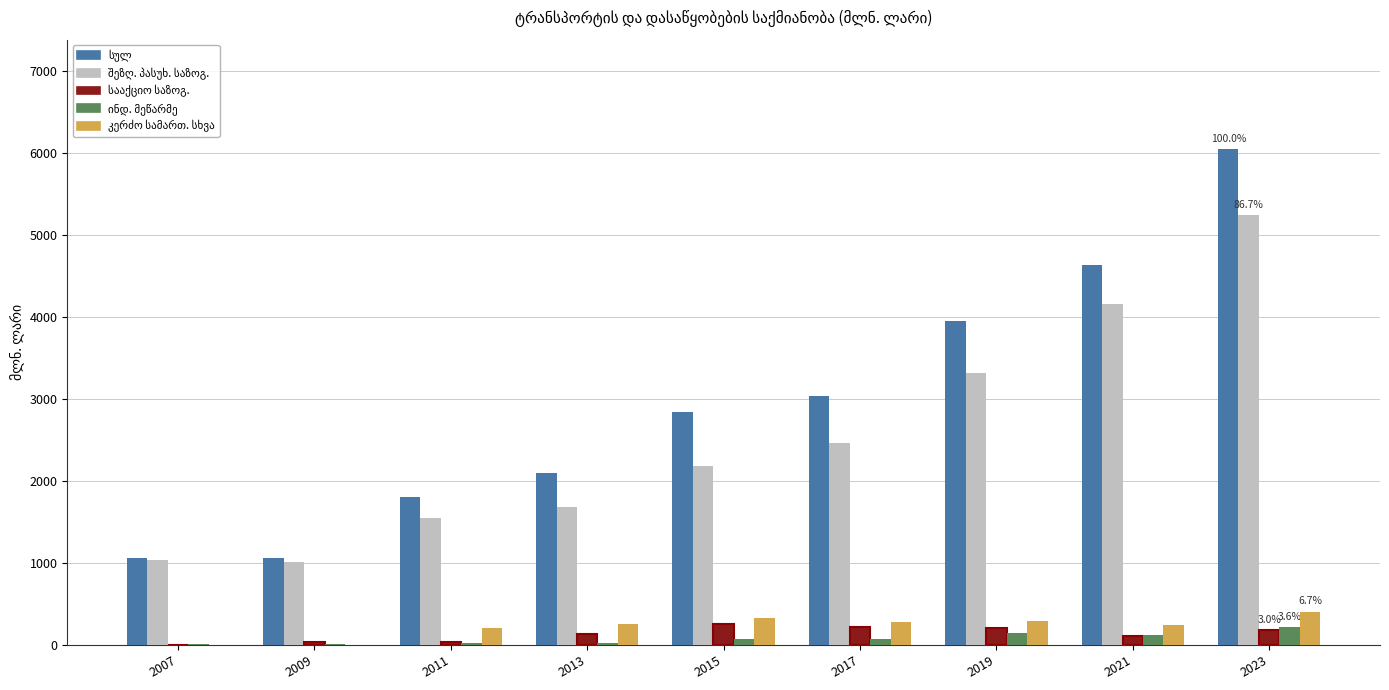

At which category is the sum across all series the highest?

2023